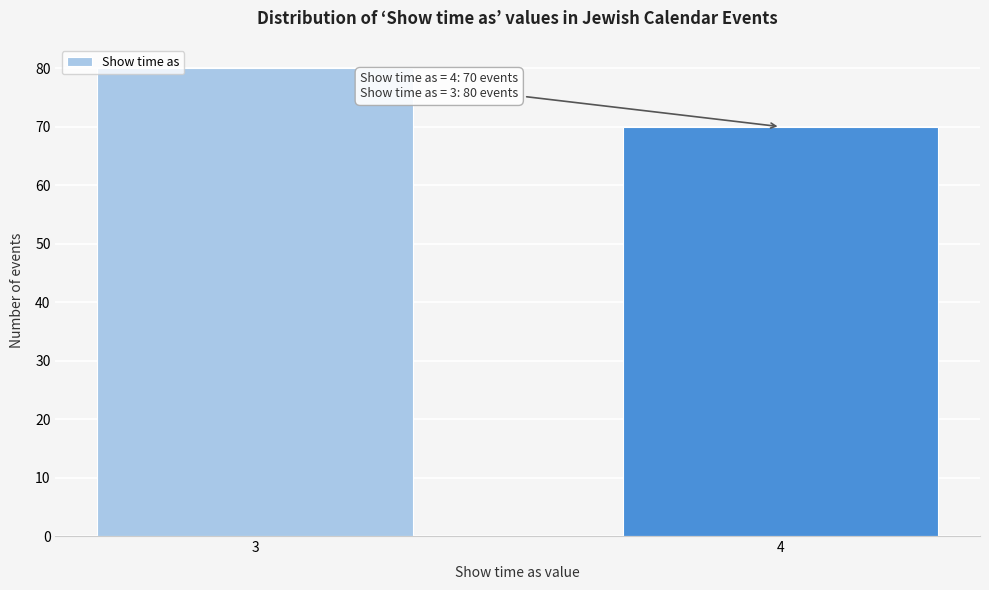

Reading left to right, extract all data points from this chart.

3=80	4=70